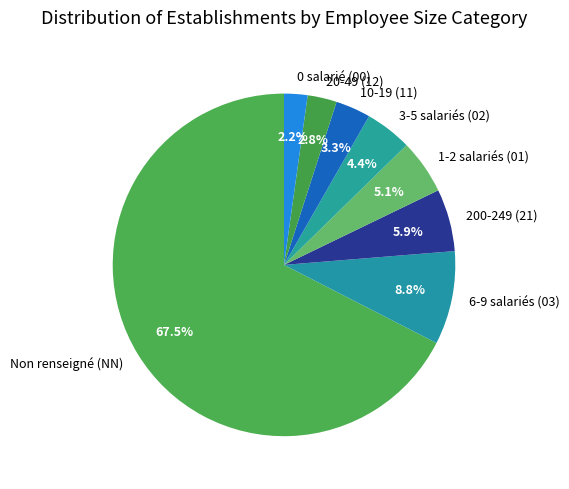

Is there any slice that represents more than half of the pie?

Yes